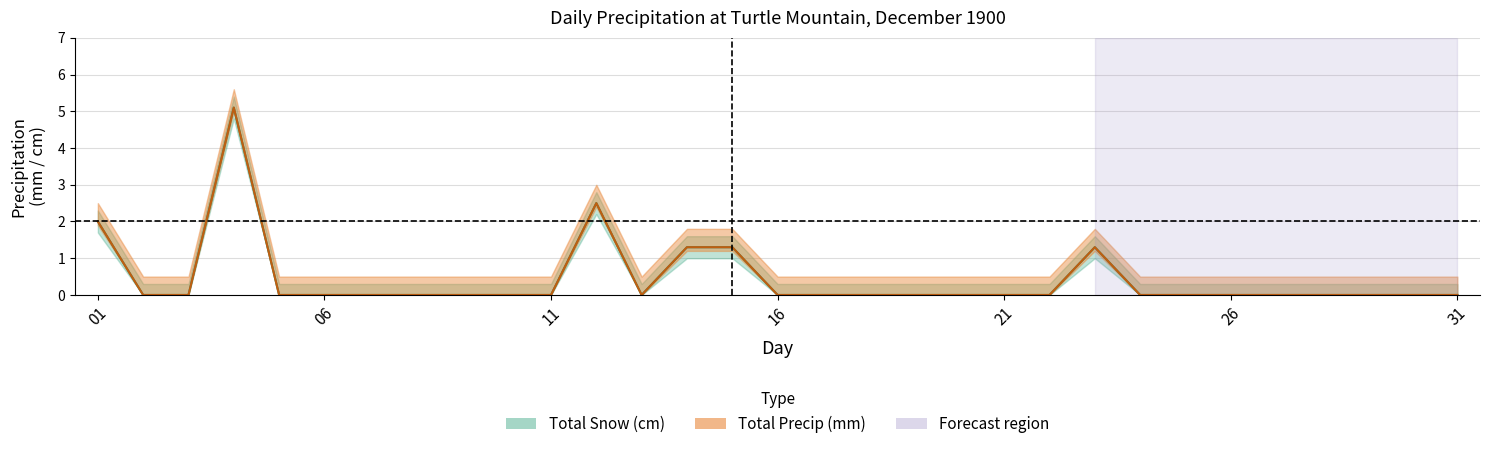

Where is Total Precip (mm) nearest to the value 2?

01